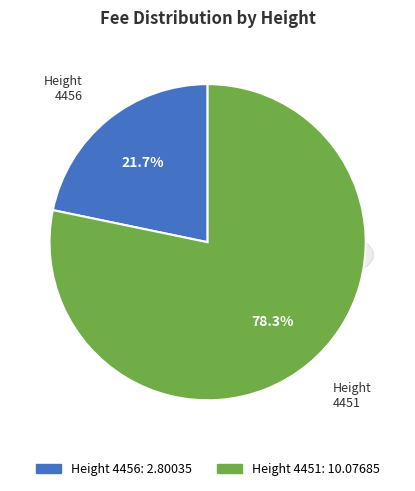

To the nearest percent, what is the combined percentage of 4456 and 4451?

100%